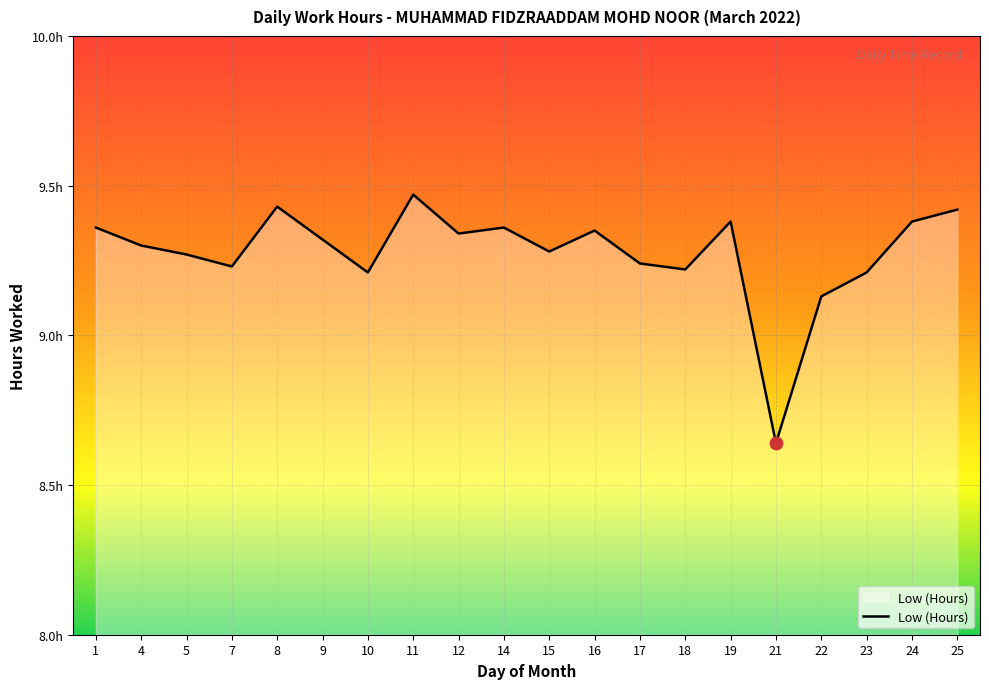

Is this an area chart (filled region under the line)?

Yes